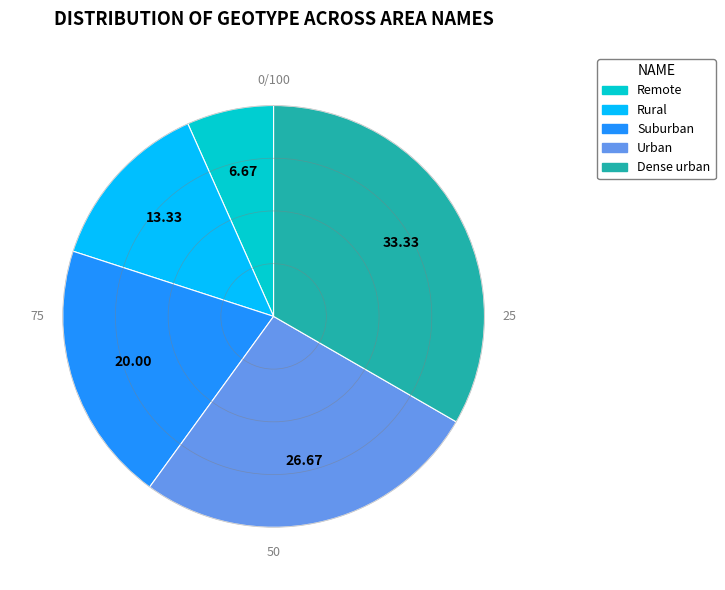

Which slice is the smallest?

Remote